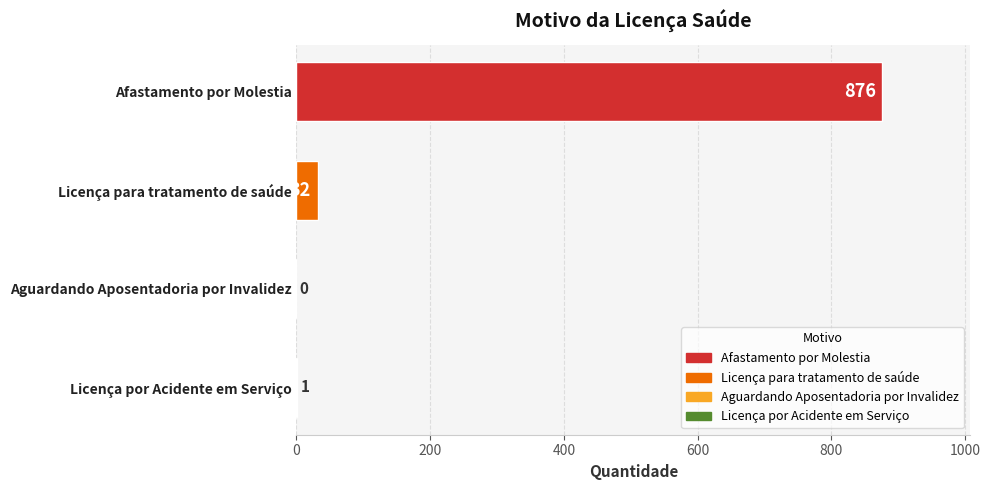

The value at Aguardando Aposentadoria por Invalidez is 0. True or false?

True